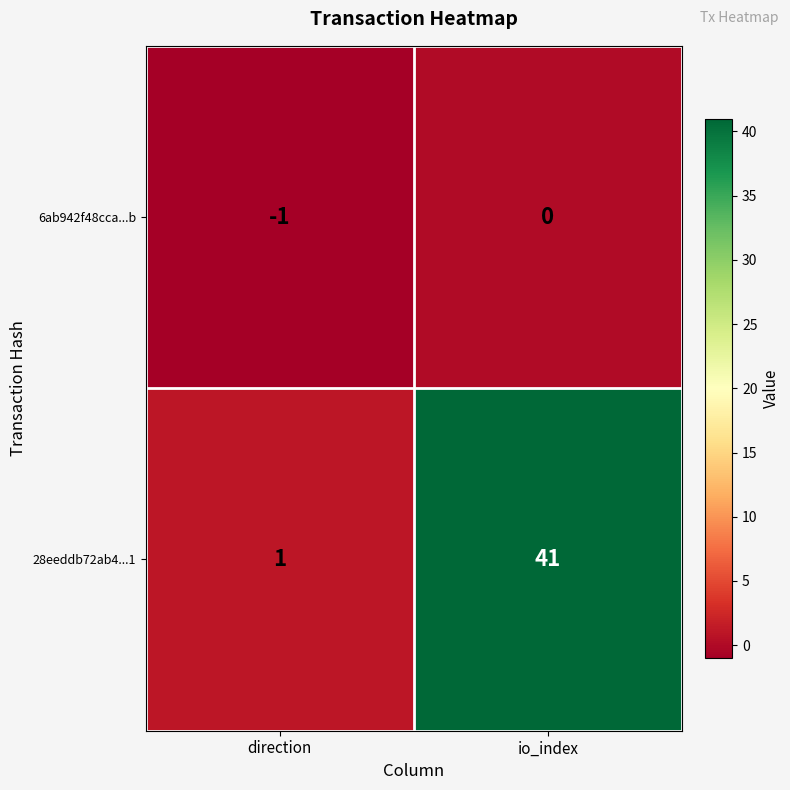

The 28eeddb72ab4...1 series shows 41 at io_index. True or false?

True